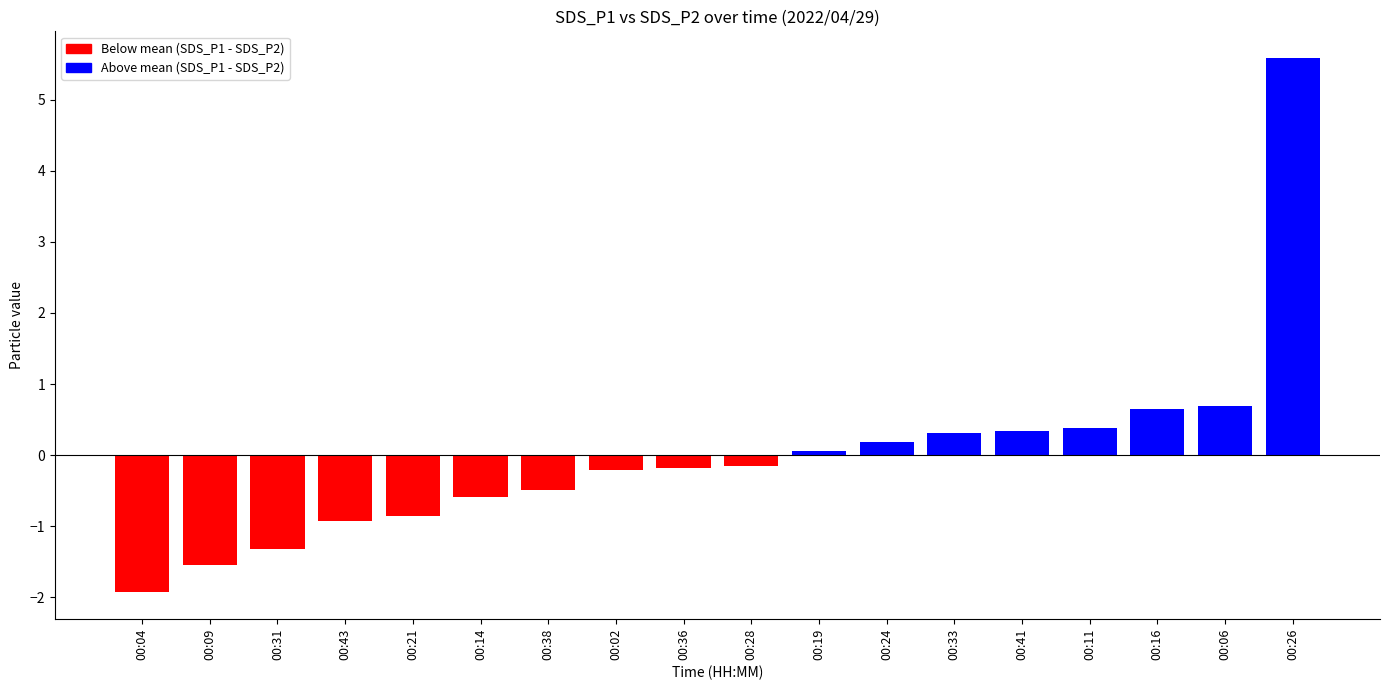

What is the difference between the values at 00:33 and 00:38?

0.8